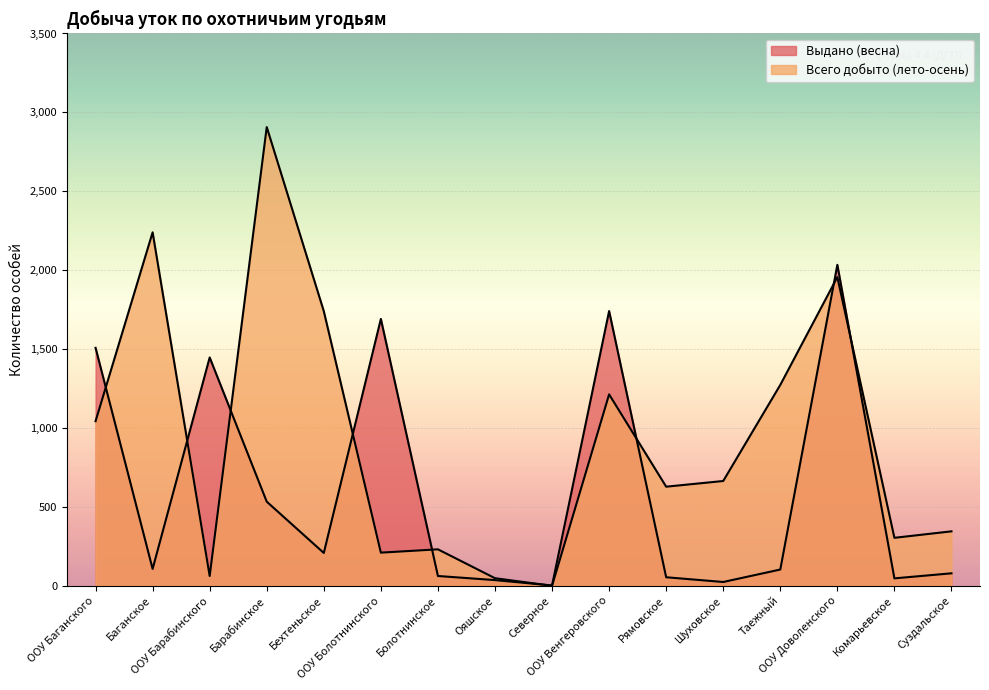

What is the label of the 4th point from the right?

Таежный